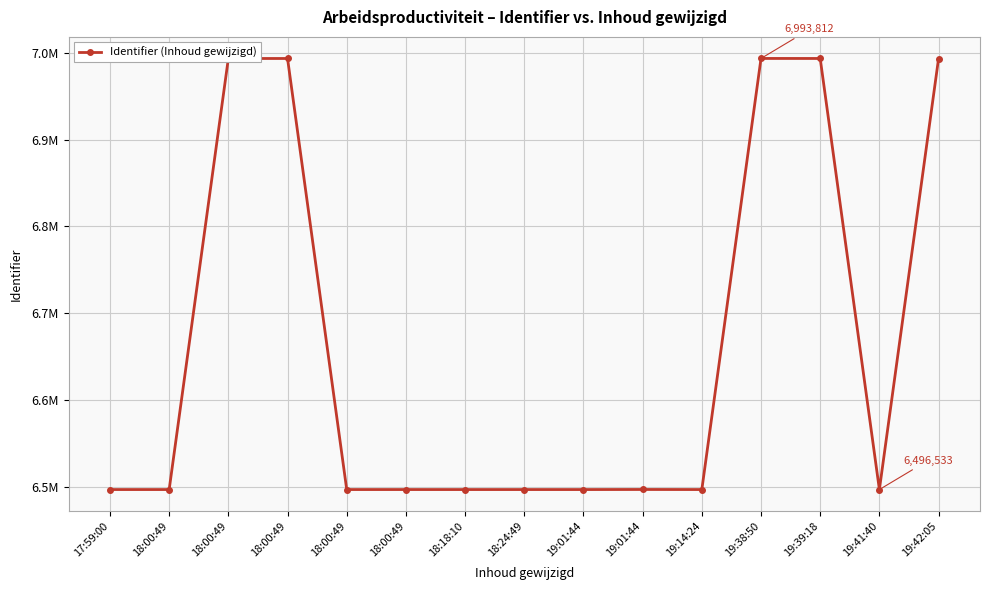

At which label does the data first exceed 6496549?

18:00:49